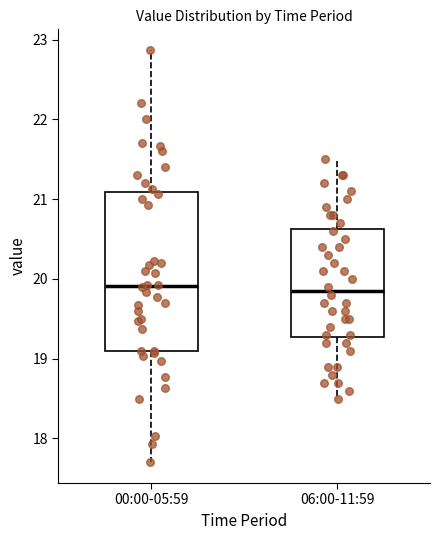

Reading left to right, transcribe this box plot: for each box, give where its median line is, the range the box spans, and where its two whiskers end, as read against the y-axis. The values are not printed on the chart, so give them approximately, as read against the axis.

00:00-05:59: median 19.9, box 19.1 to 21.1, whiskers 17.7 to 22.9
06:00-11:59: median 19.9, box 19.3 to 20.6, whiskers 18.5 to 21.5